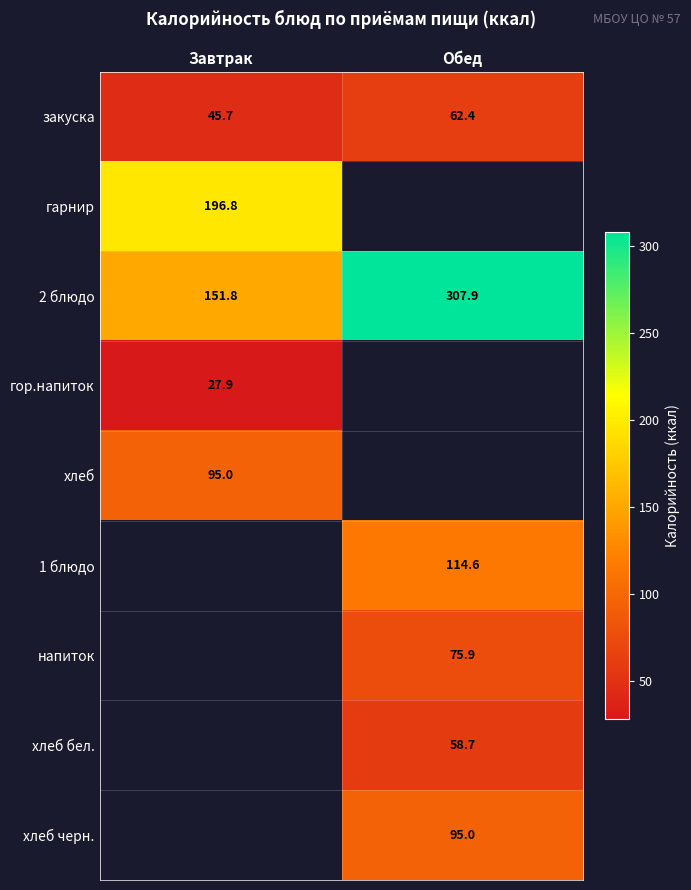

The value of хлеб черн. at Обед is 95.0. True or false?

True